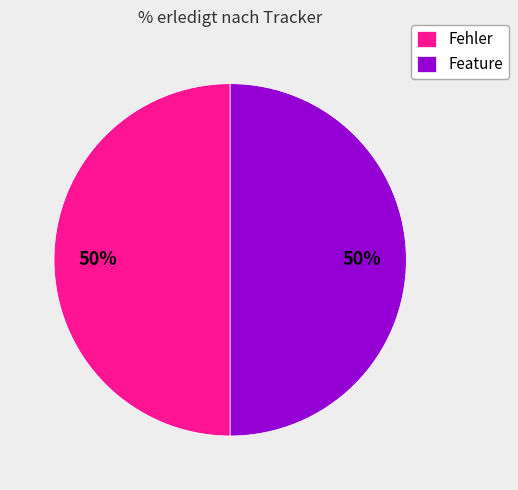

What is the ratio of the value at Fehler to the value at Feature?

1.0